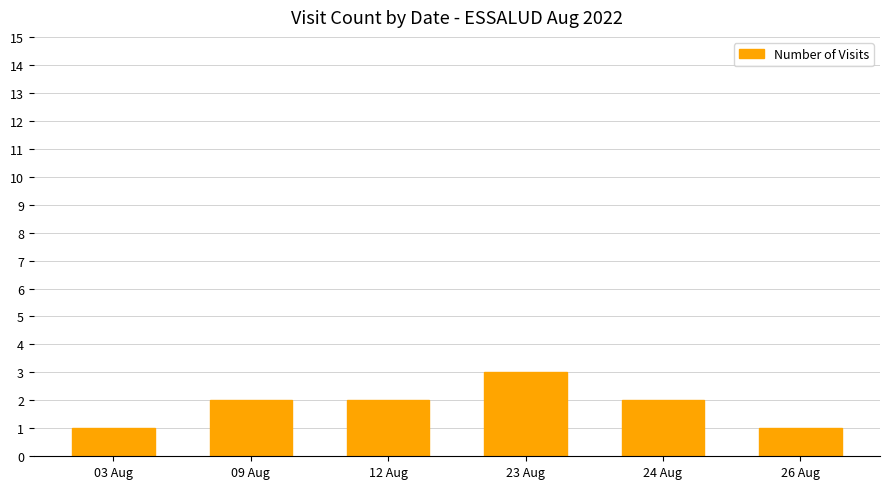

At which category does the chart reach its peak across all series?

23 Aug